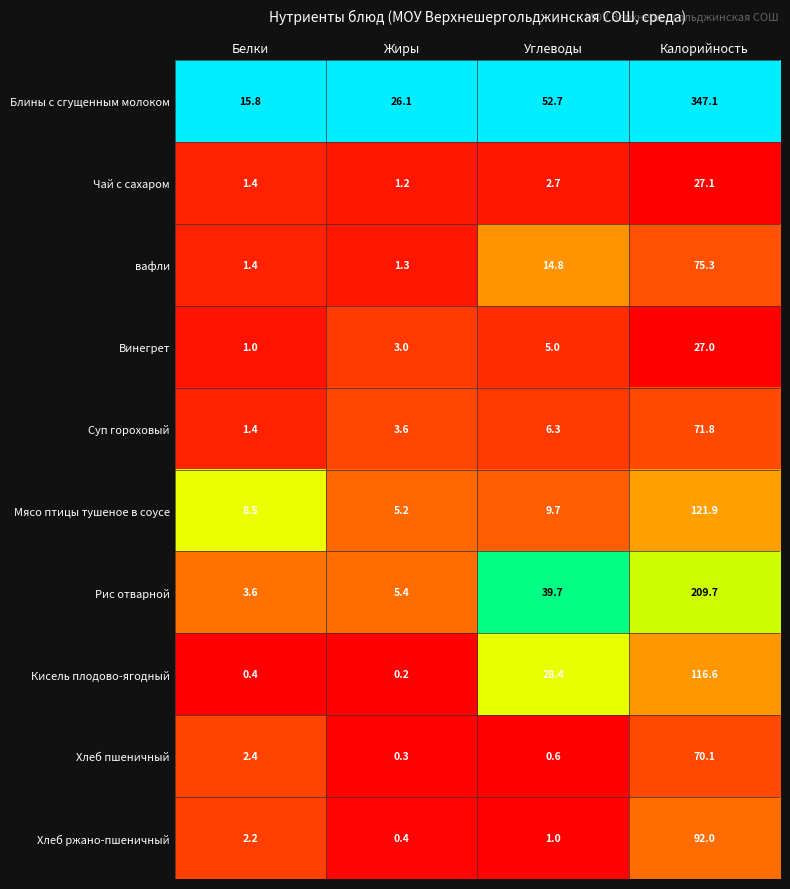

What is the difference between the highest and lowest values at Жиры?

25.9